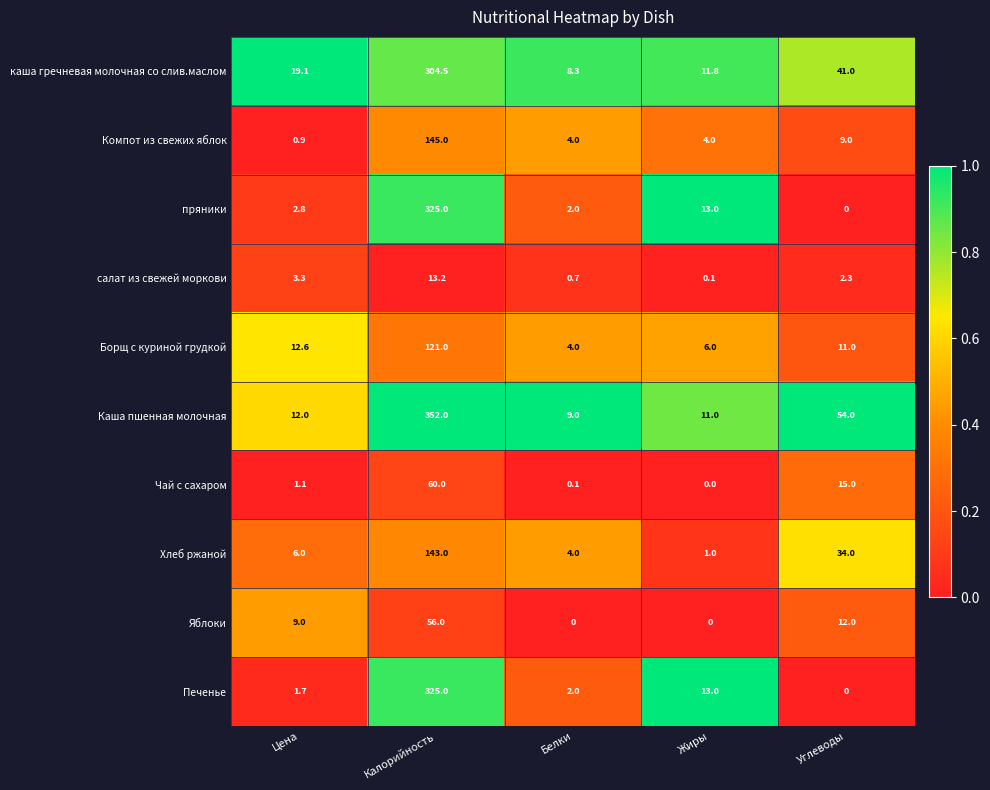

What is the difference between the maximum and minimum values in the Хлеб ржаной series?

142.0